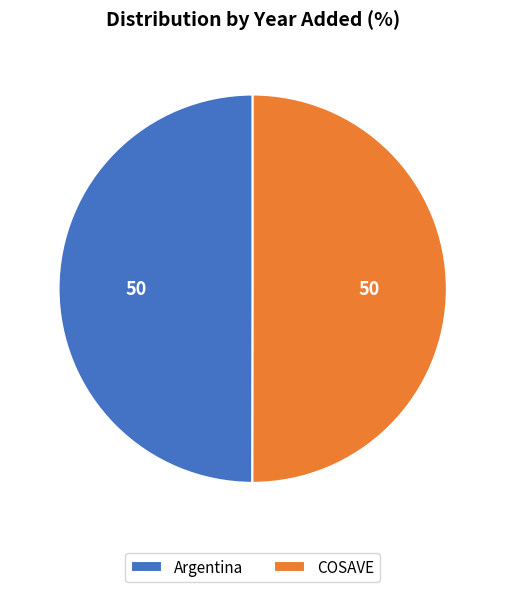

What is the ratio of the value at Argentina to the value at COSAVE?

1.0